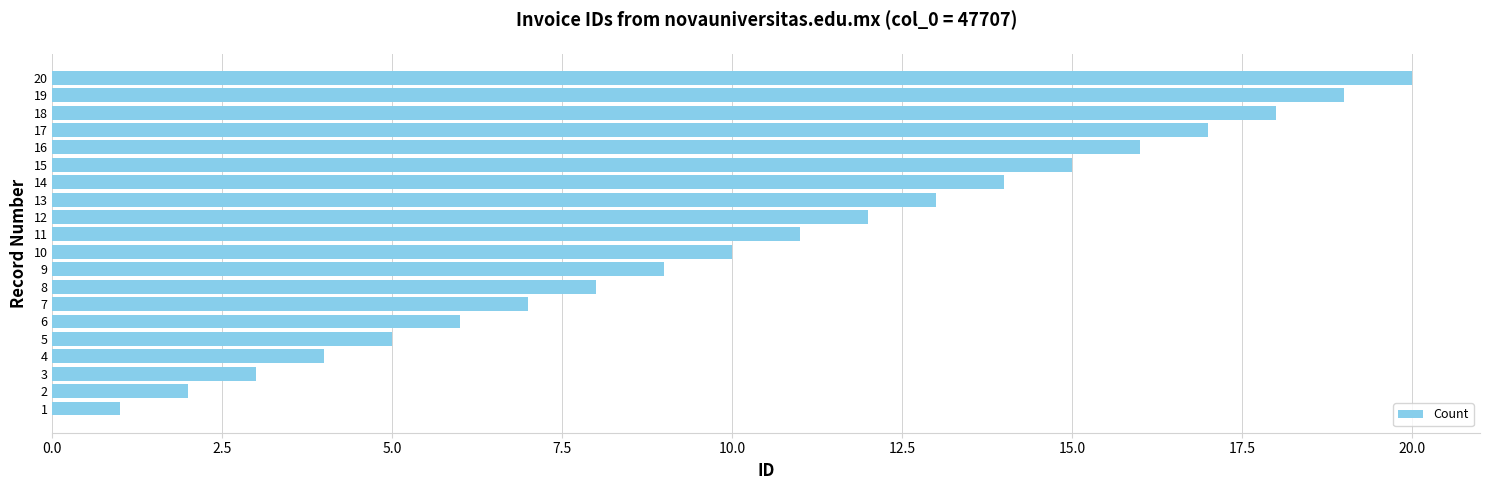

Approximately how many times larger is the value at 13 compared to 18?

0.7